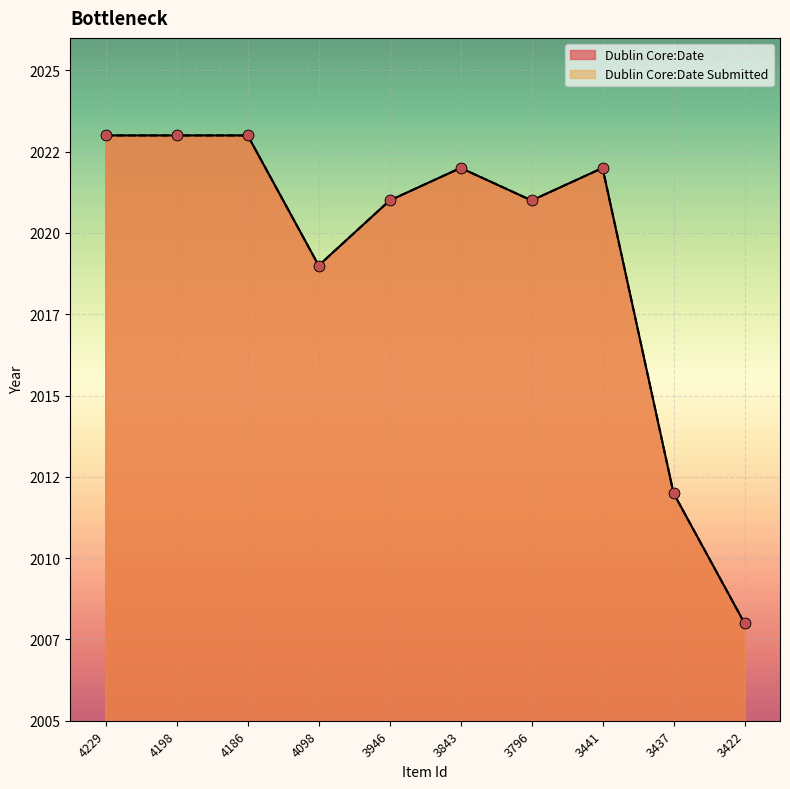

What is the total value across all series at 3946?

4042